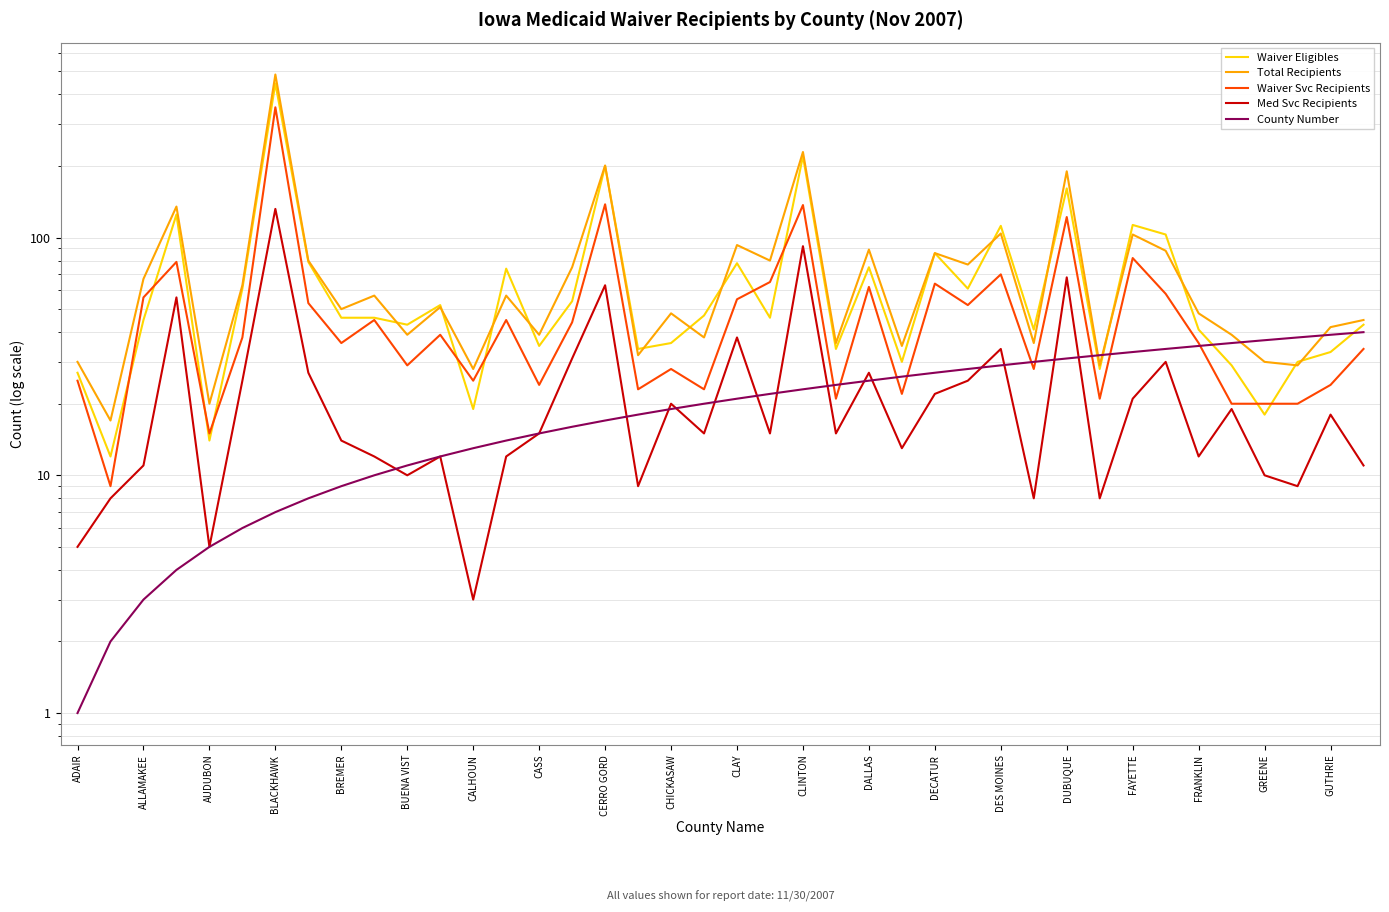

What is the value of the Waiver Svc Recipients point at the 2nd from the left?

9